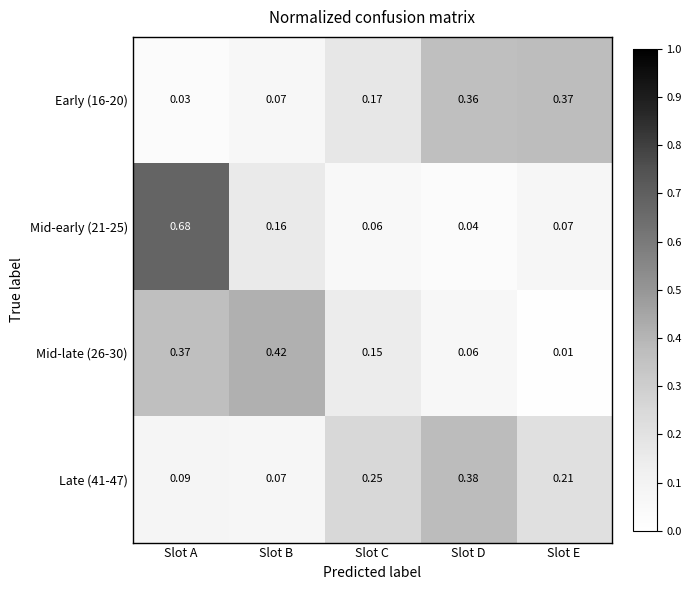

Which series has the widest spread of values?

Mid-early (21-25)